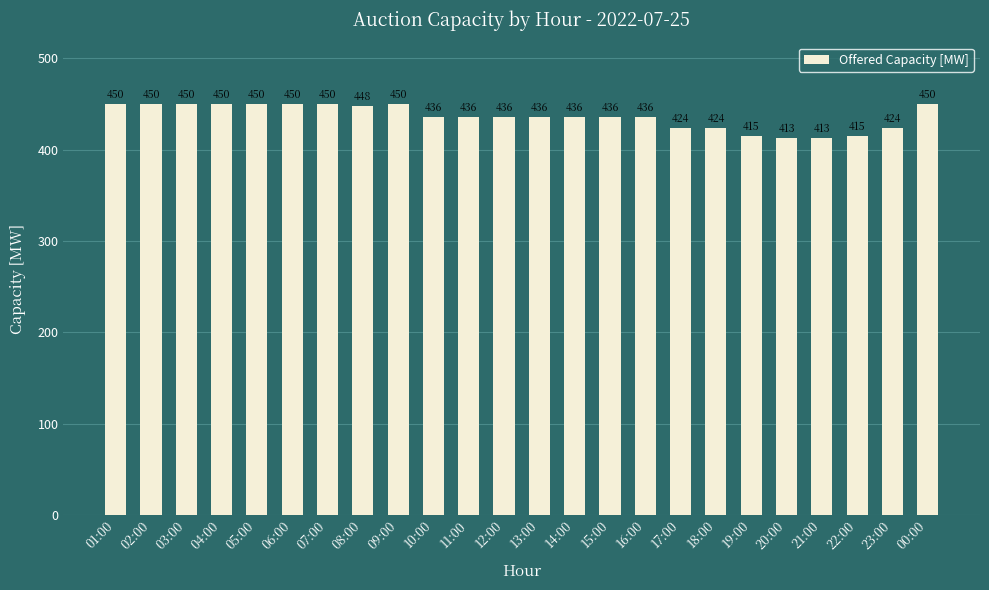

True or false: the data shows 424 at 18:00.

True